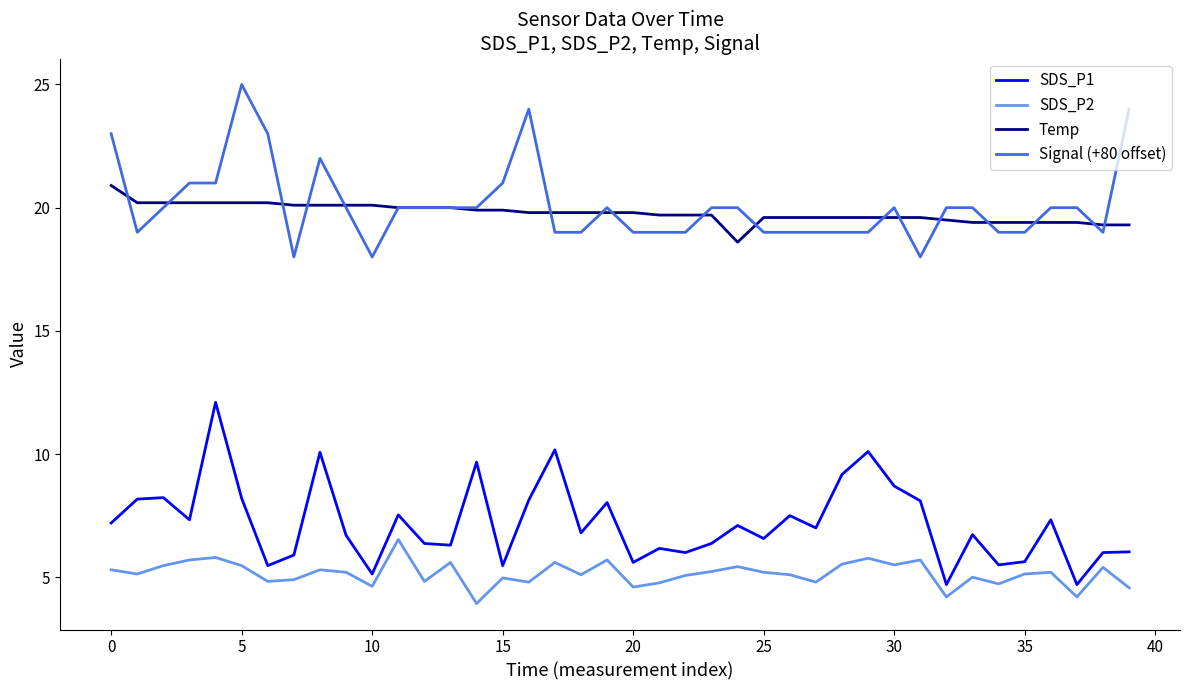

True or false: SDS_P1 and Temp intersect in this chart.

False